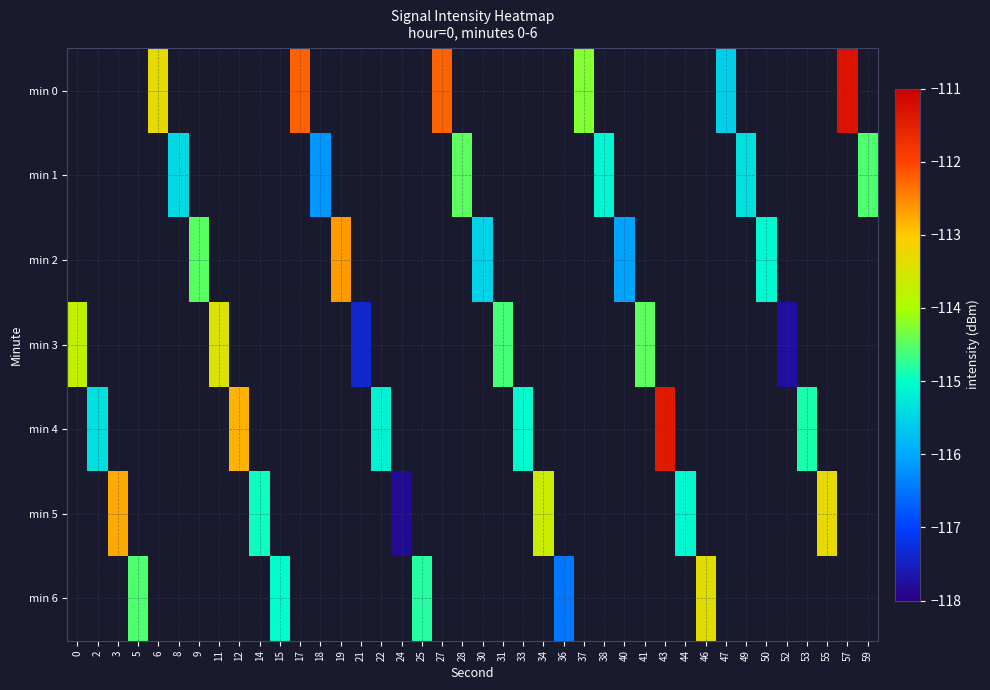

What is the minimum value shown in the chart?

-117.8